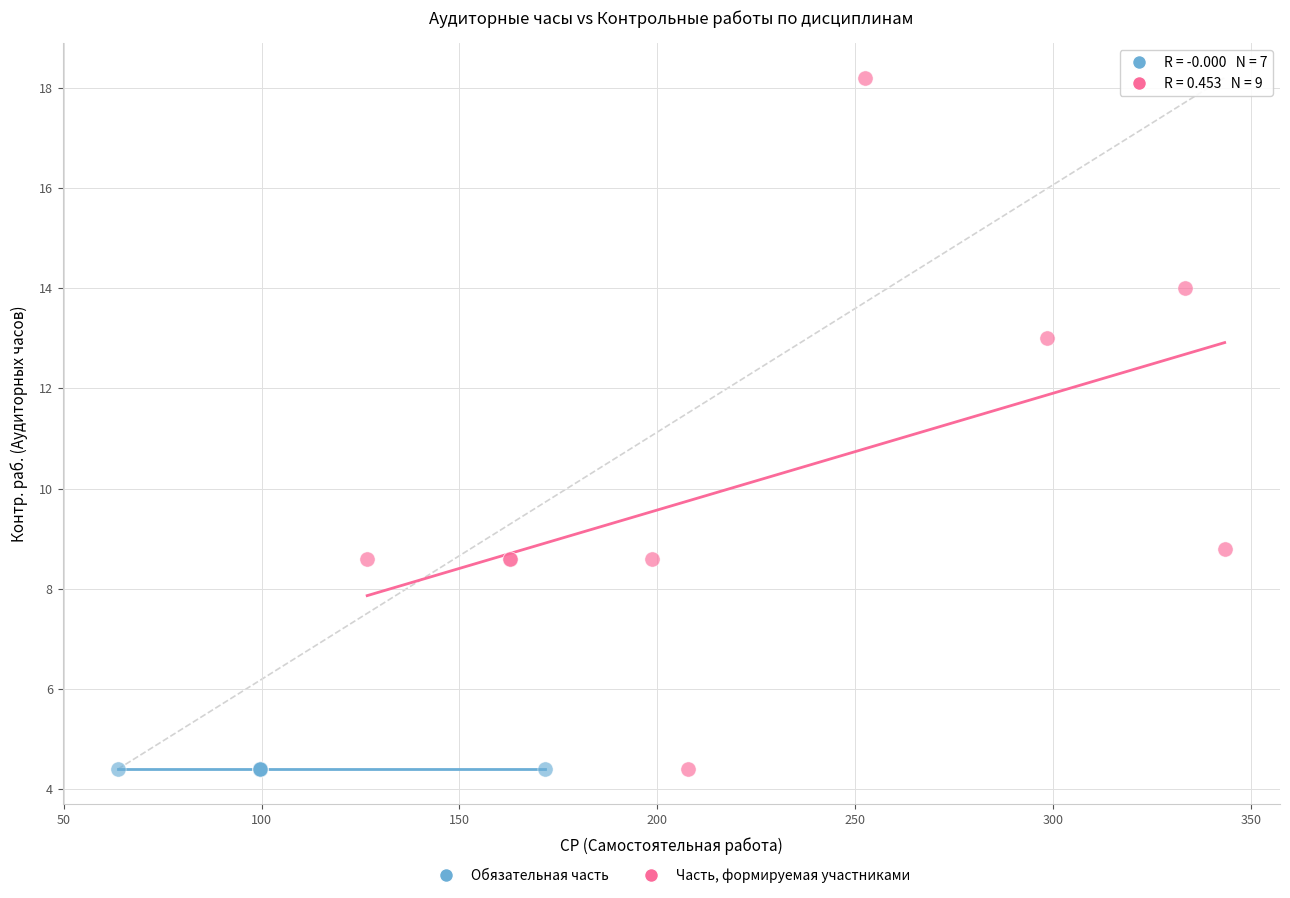

Which series reaches the maximum Y coordinate?

Часть, формируемая участниками